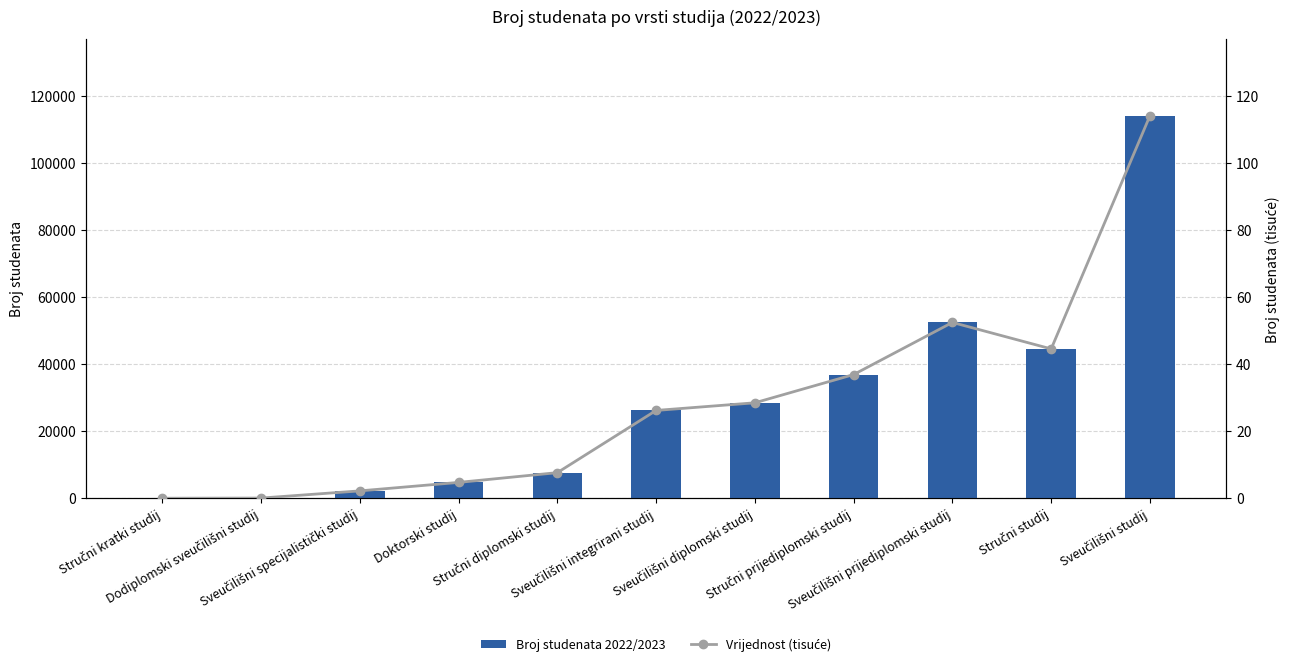

Where is Broj studenata 2022/2023 nearest to the value 57090?

Sveučilišni prijediplomski studij